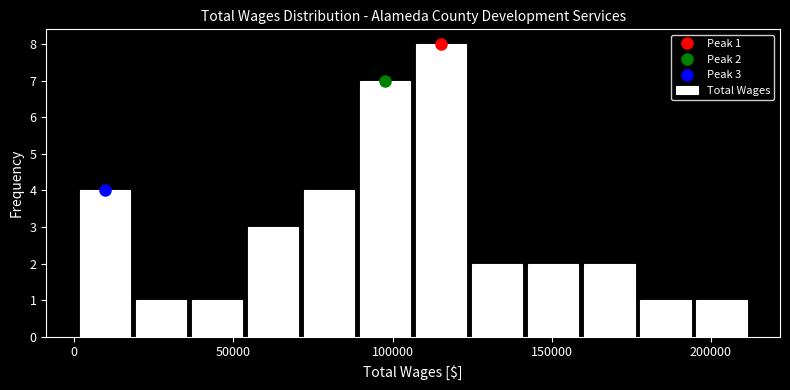

Around what value on the x-axis is the tallest bar? Give the approximate position of its centre, as read against the axis.

115000